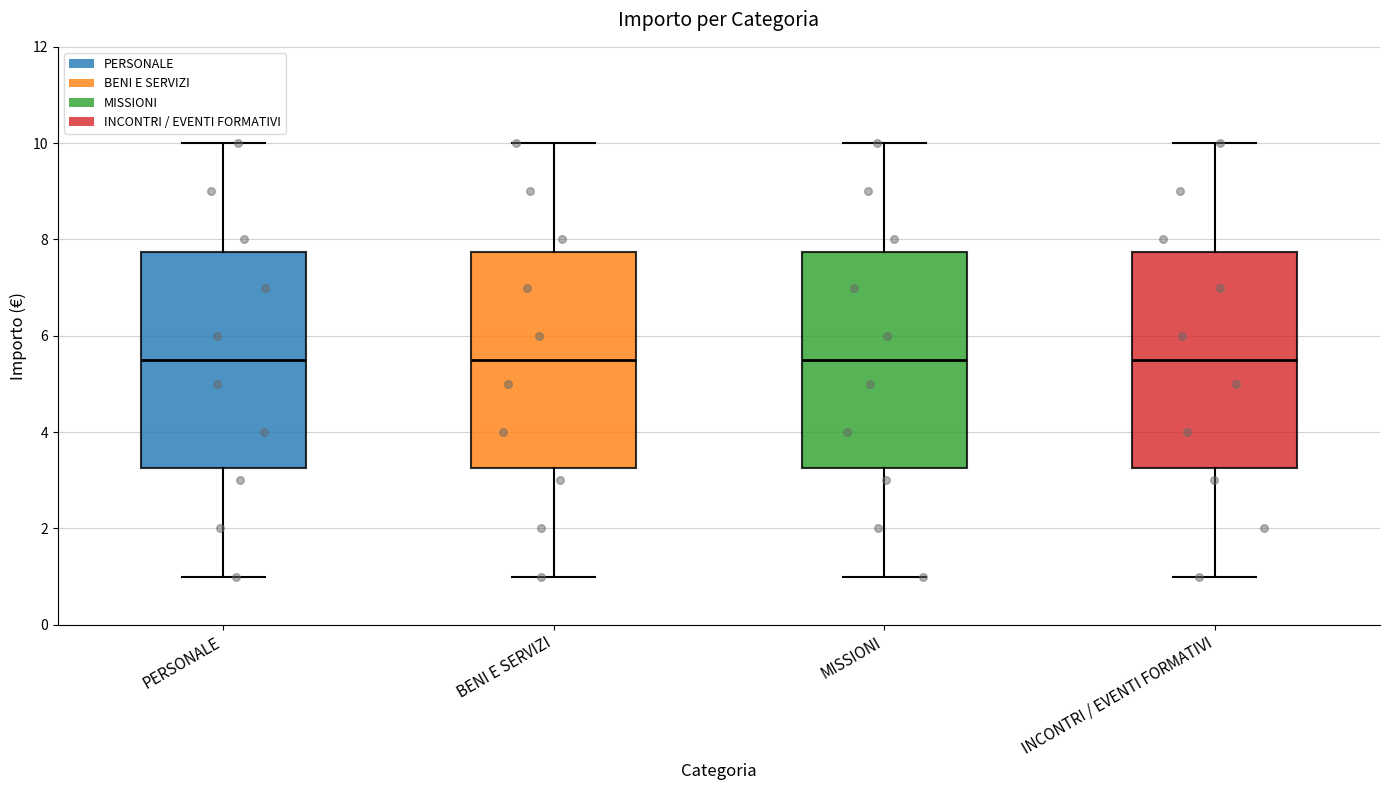

Where is the upper edge of the box for PERSONALE on the y-axis? The values are not printed on the chart, so give them approximately, as read against the axis.

7.8